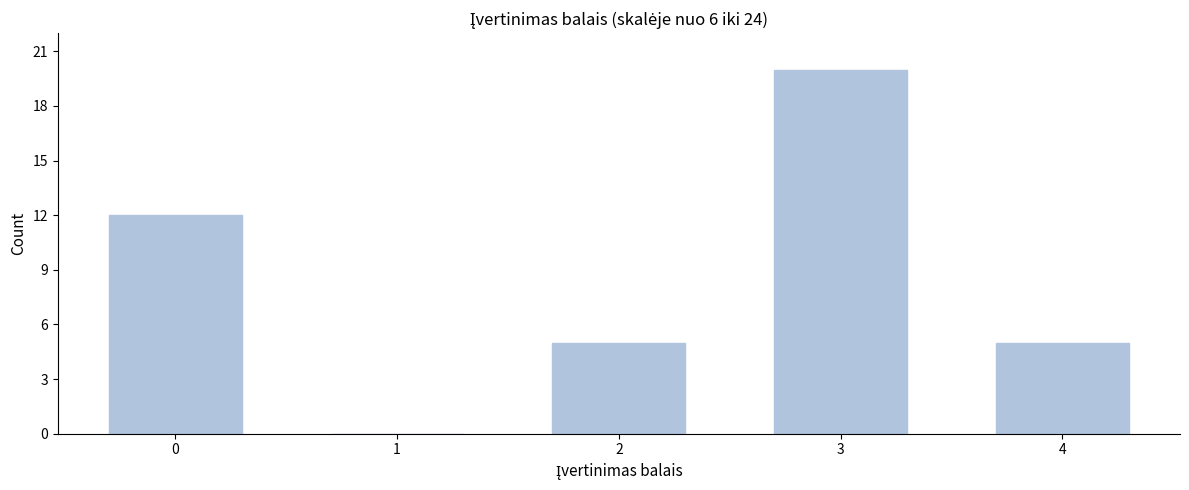

Reading left to right, extract all data points from this chart.

0=12	1=0	2=5	3=20	4=5